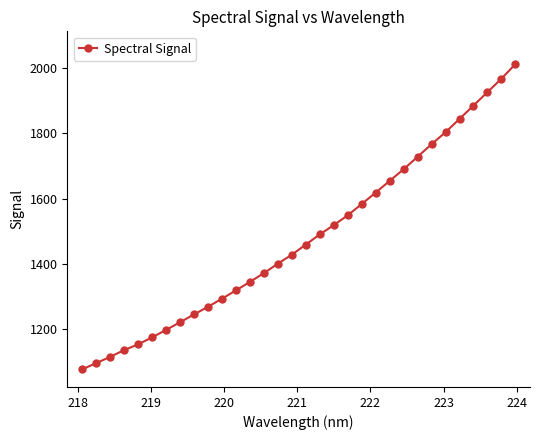

What is the smallest value displayed?

1075.5